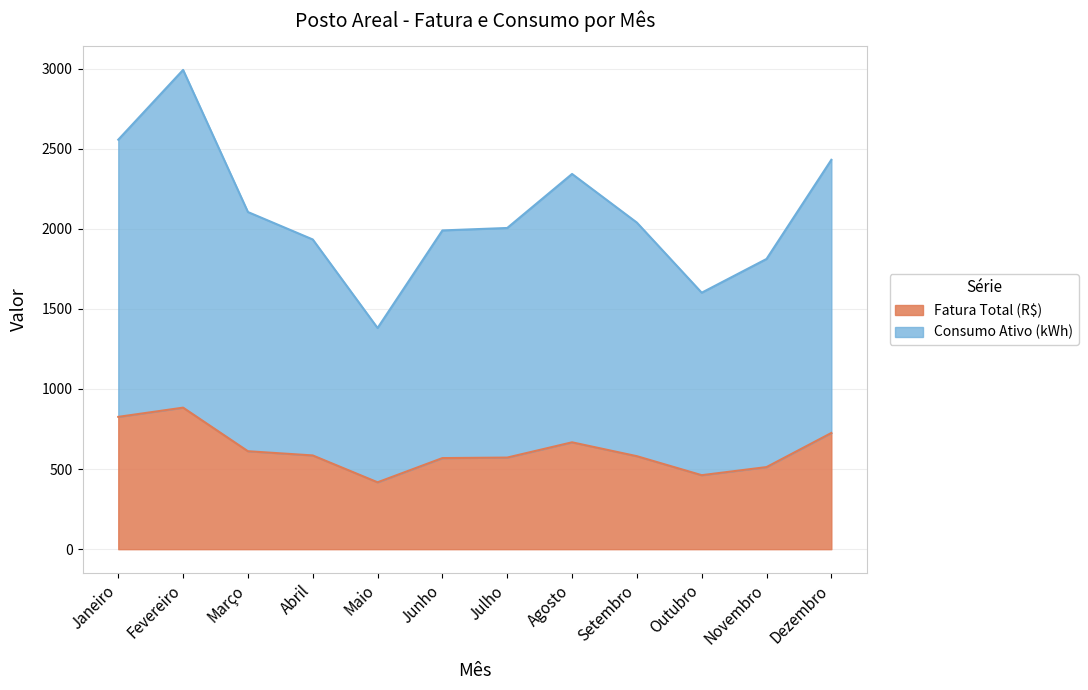

What is the lowest value of the Fatura Total (R$) series?

417.6